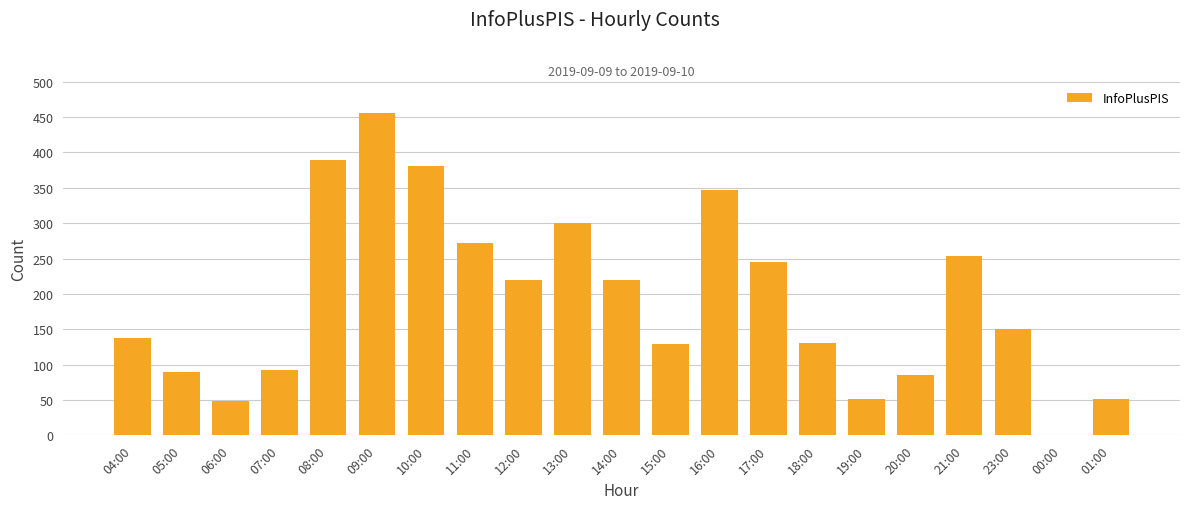

What is the greatest value displayed?

456